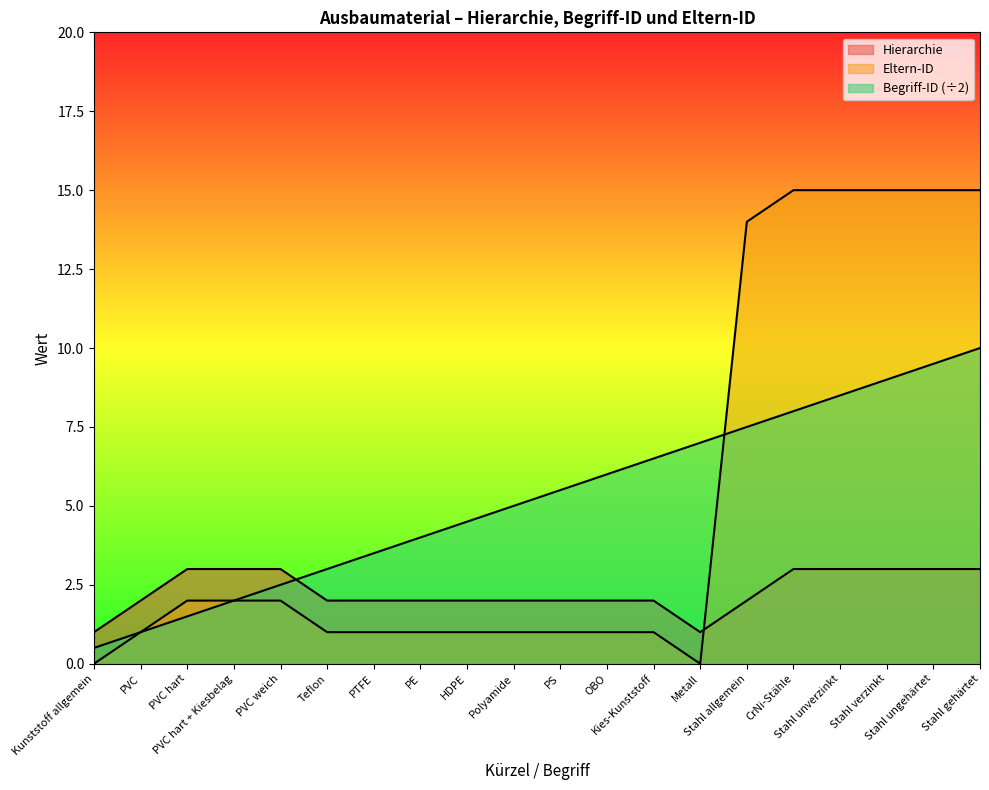

How many times do Begriff-ID and Eltern-ID cross each other?

1